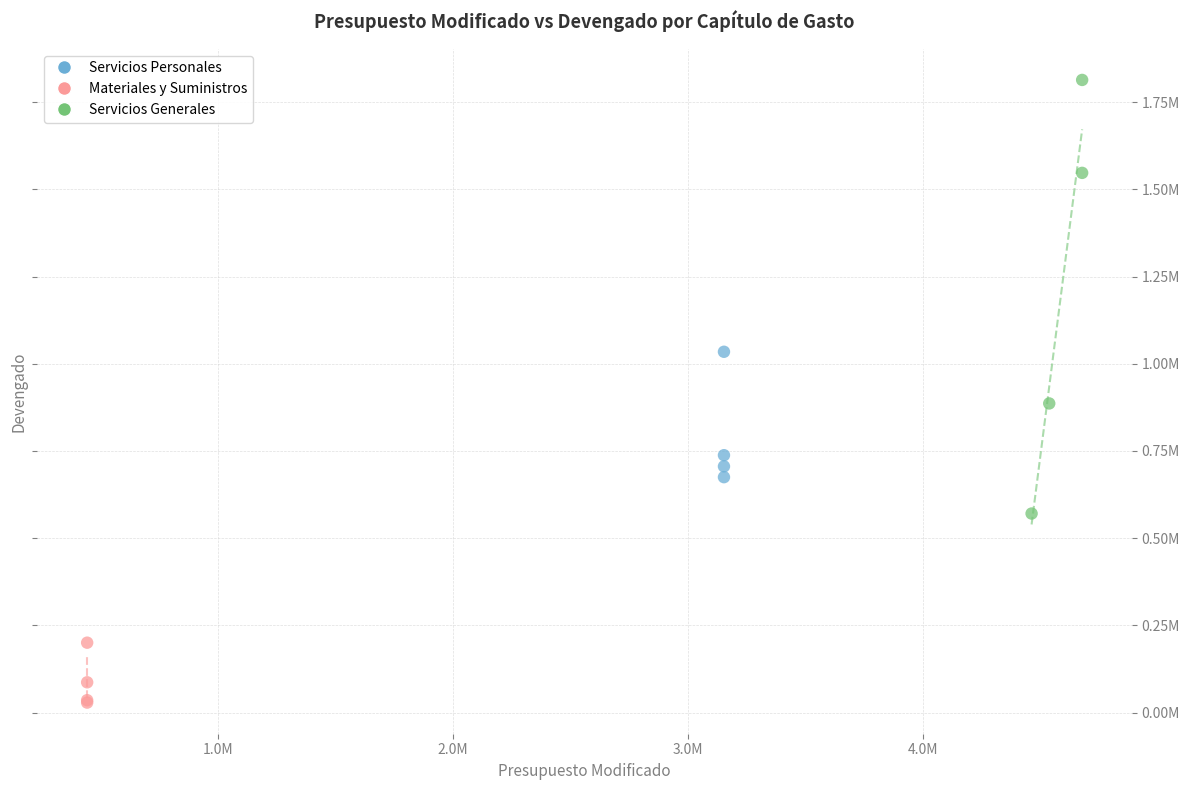

Which series has the widest spread of Y values?

Servicios Generales